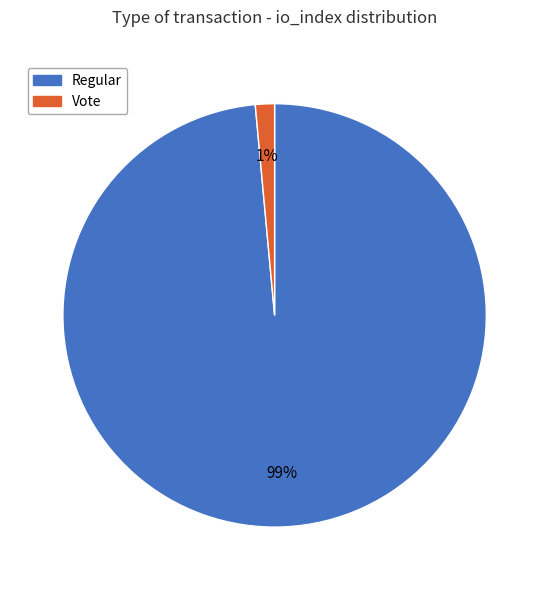

To the nearest percent, what is the average slice percentage?

50%